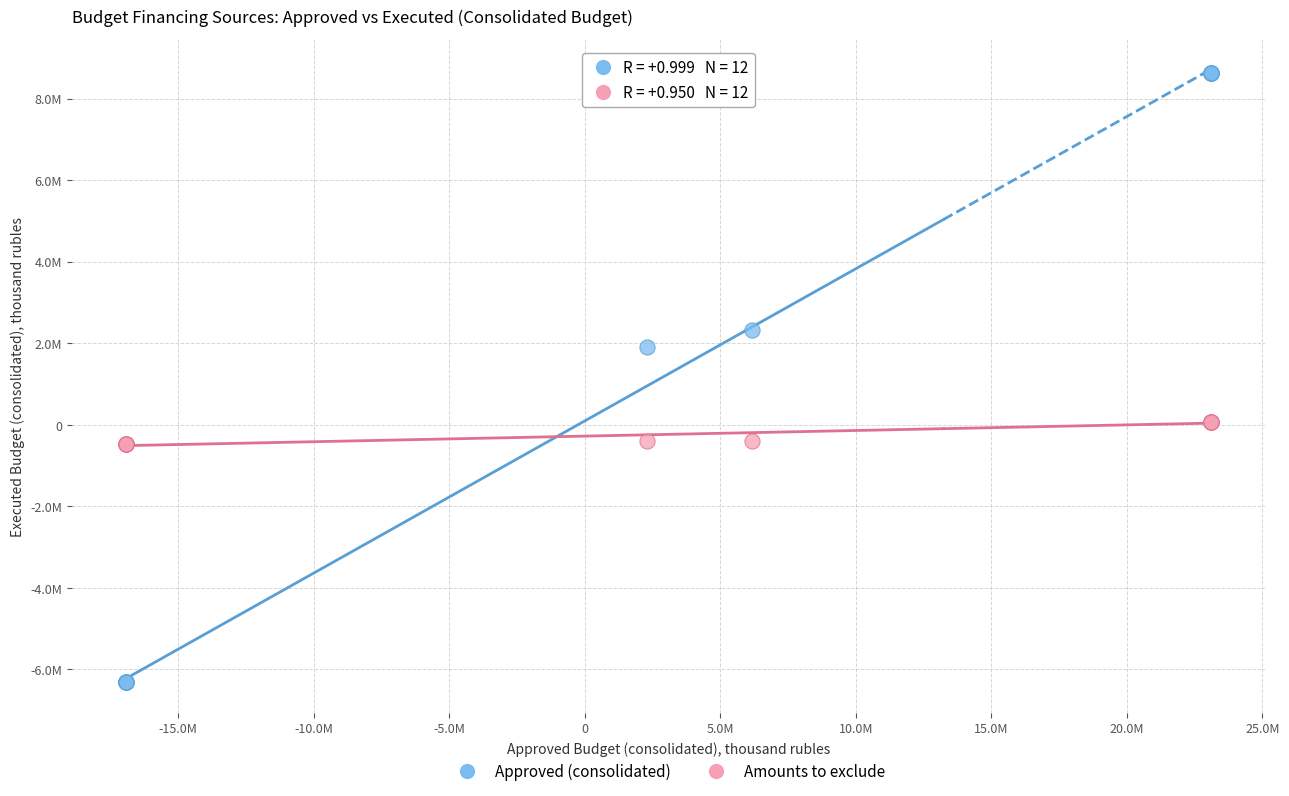

What are all the series names shown in the legend?

Approved (consolidated), Amounts to exclude